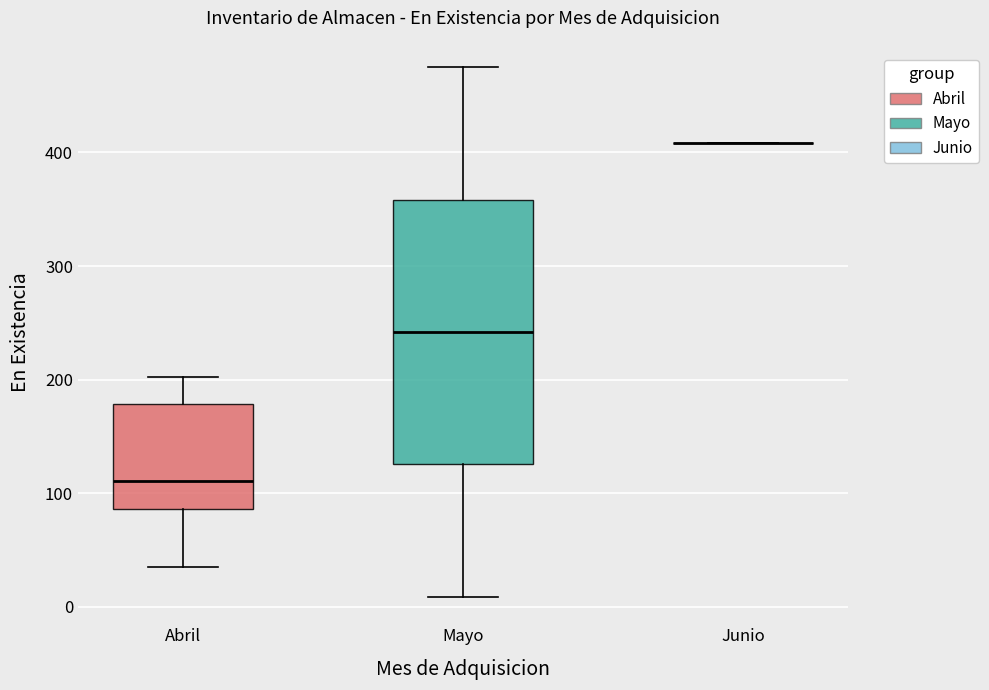

Where is the upper edge of the box for Abril on the y-axis? The values are not printed on the chart, so give them approximately, as read against the axis.

180